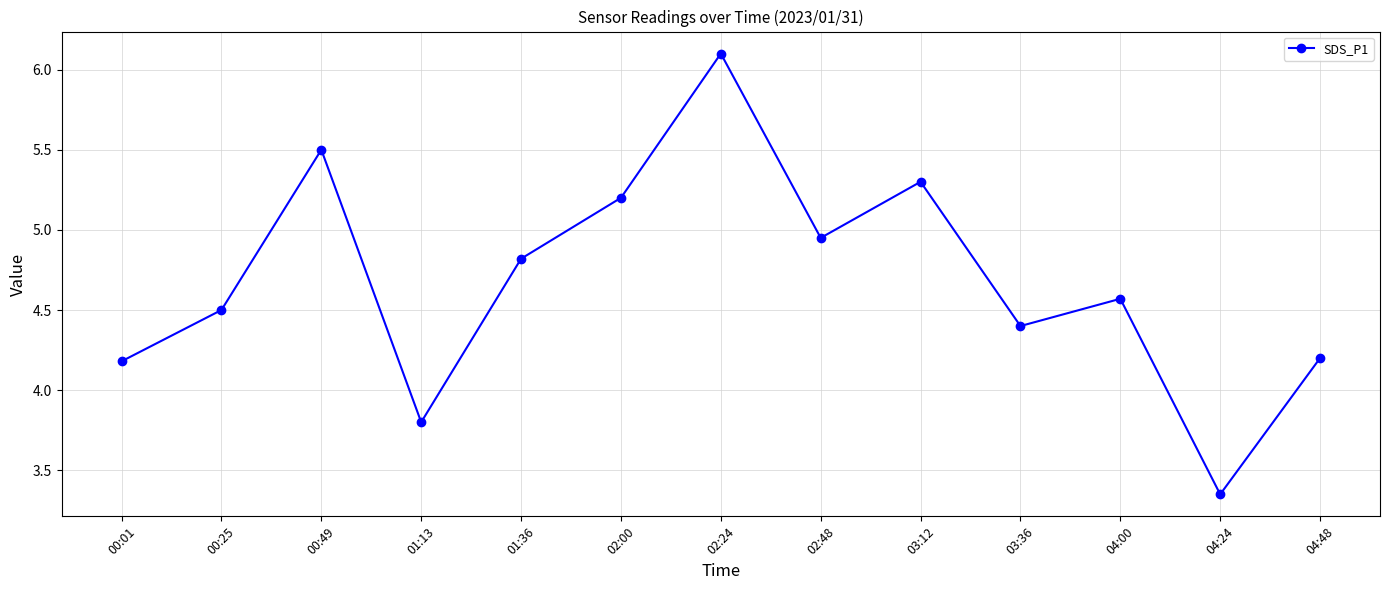

At which category does the data reach its first local peak?

00:49